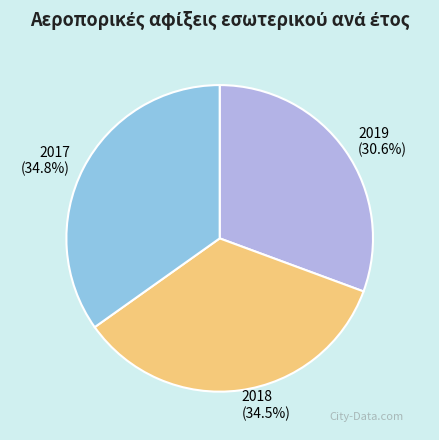

Is there a majority slice in this chart?

No